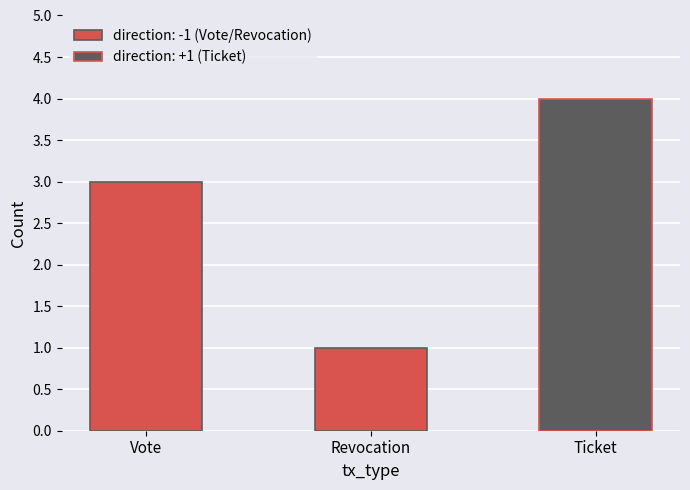

What is the sum of all direction: -1 (Vote/Revocation) values?

4